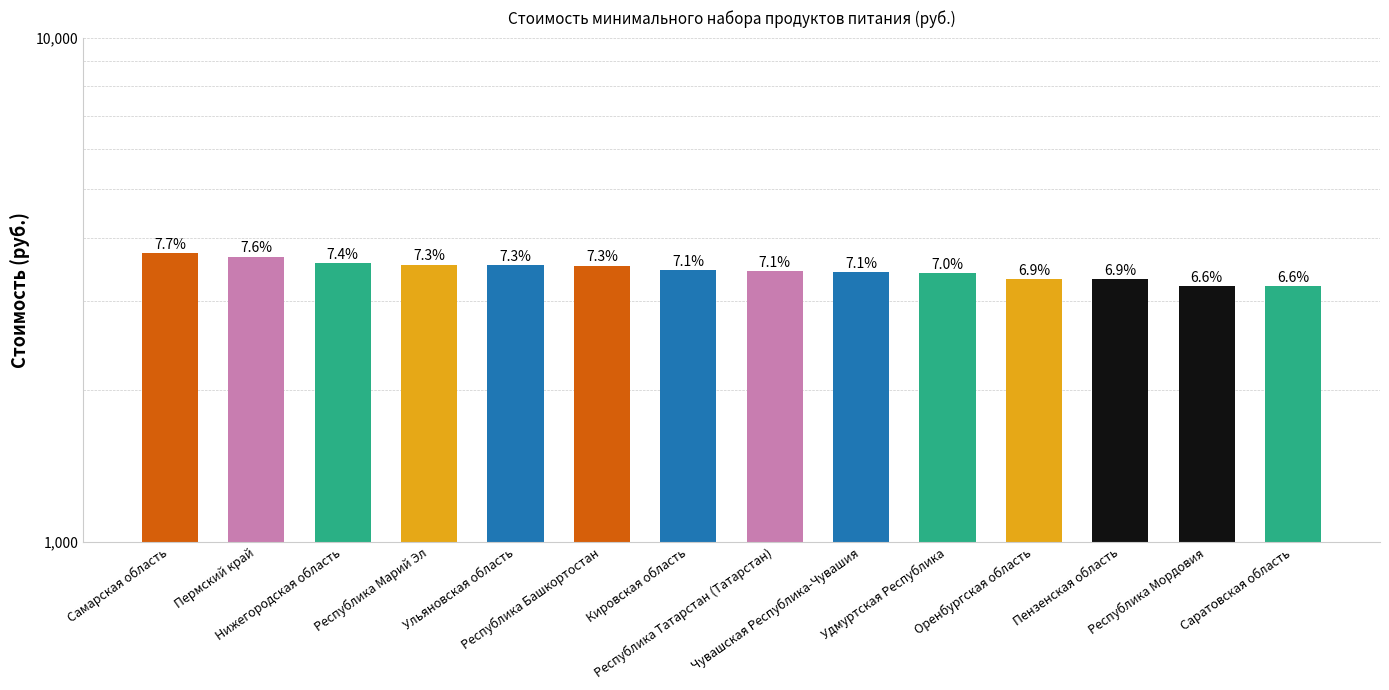

What is the maximum value shown in the chart?

3731.9